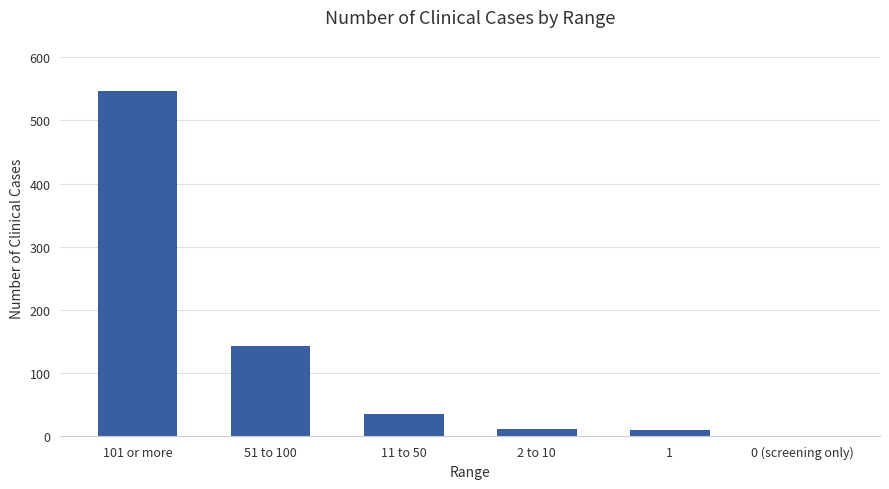

At which category does the chart reach its peak across all series?

101 or more